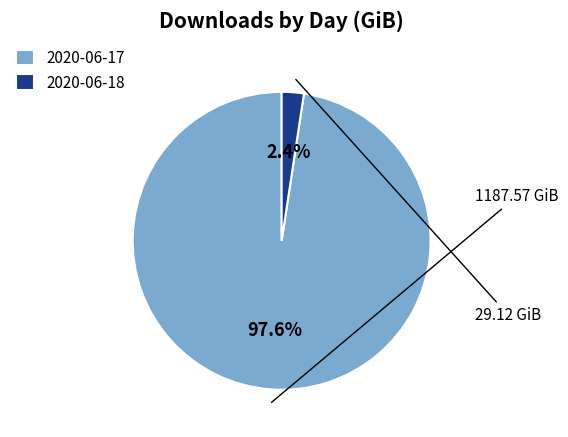

The 2020-06-18 slice represents 2% of the pie. True or false?

True